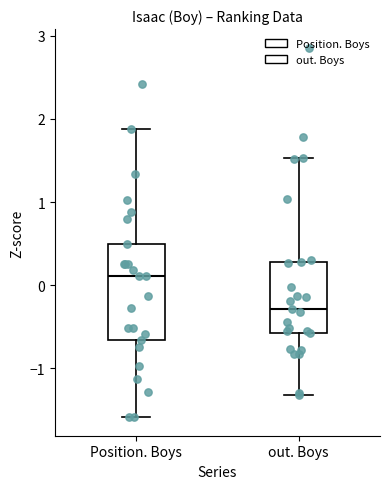

Reading left to right, transcribe this box plot: for each box, give where its median line is, the range the box spans, and where its two whiskers end, as read against the y-axis. The values are not printed on the chart, so give them approximately, as read against the axis.

Position. Boys: median 0.1, box -0.7 to 0.5, whiskers -1.6 to 1.9
out. Boys: median -0.3, box -0.6 to 0.3, whiskers -1.3 to 1.5